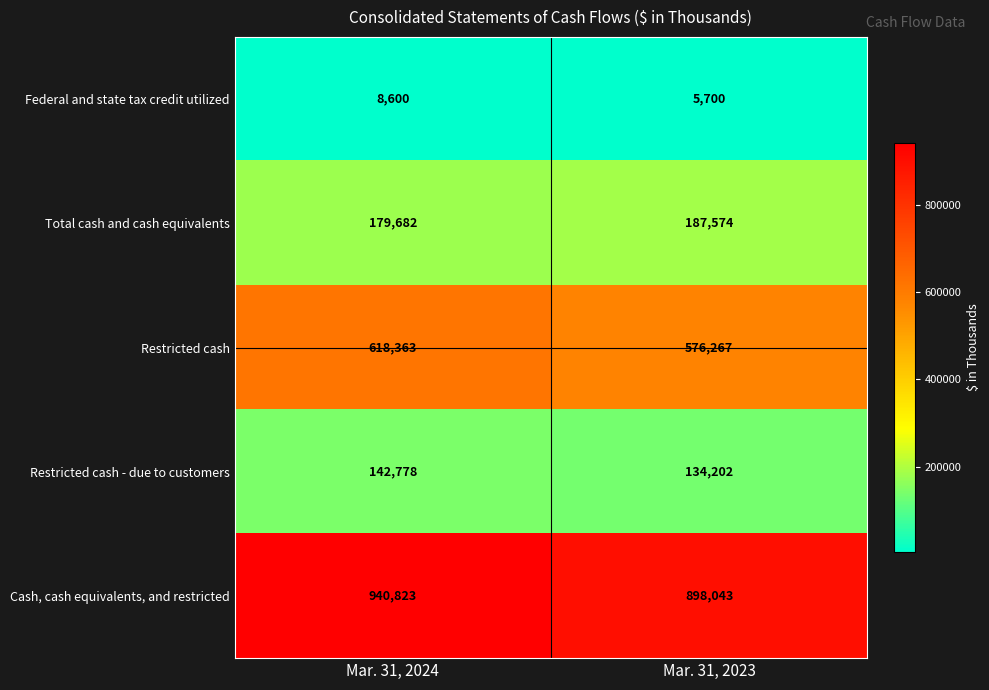

At how many categories does at least one series exceed 348057?

2